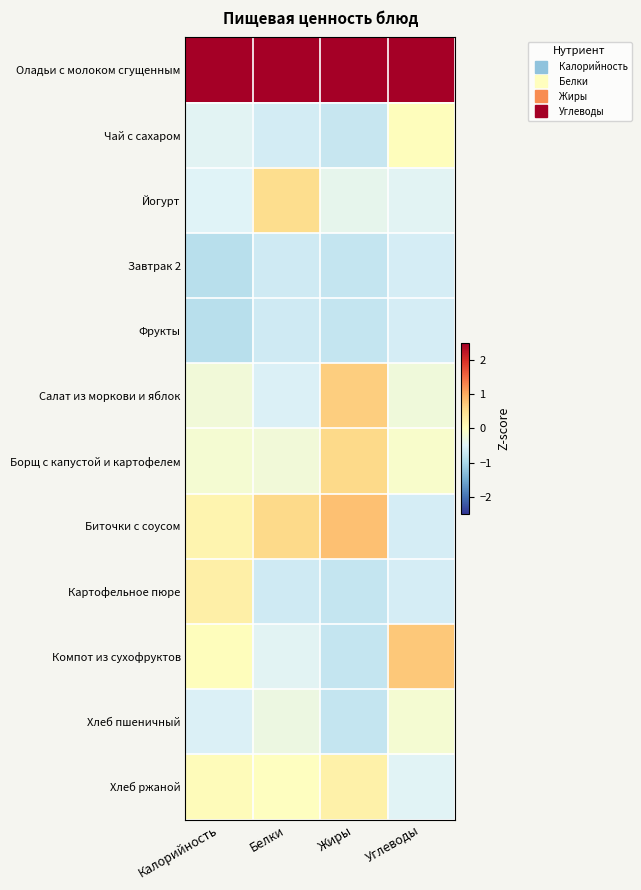

Reading left to right, transcribe all the data shown in this chart.

Оладьи с молоком сгущенным: Калорийность=3.1	Белки=3.0	Жиры=2.6	Углеводы=3.1
Чай с сахаром: Калорийность=-0.5	Белки=-0.6	Жиры=-0.7	Углеводы=0.0
Йогурт: Калорийность=-0.5	Белки=0.5	Жиры=-0.4	Углеводы=-0.5
Завтрак 2: Калорийность=-0.9	Белки=-0.7	Жиры=-0.8	Углеводы=-0.6
Фрукты: Калорийность=-0.9	Белки=-0.7	Жиры=-0.8	Углеводы=-0.6
Салат из моркови и яблок: Калорийность=-0.2	Белки=-0.5	Жиры=0.7	Углеводы=-0.2
Борщ с капустой и картофелем: Калорийность=-0.2	Белки=-0.2	Жиры=0.6	Углеводы=-0.1
Биточки с соусом: Калорийность=0.2	Белки=0.6	Жиры=0.8	Углеводы=-0.6
Картофельное пюре: Калорийность=0.2	Белки=-0.7	Жиры=-0.8	Углеводы=-0.6
Компот из сухофруктов: Калорийность=0.0	Белки=-0.5	Жиры=-0.8	Углеводы=0.7
Хлеб пшеничный: Калорийность=-0.5	Белки=-0.3	Жиры=-0.8	Углеводы=-0.2
Хлеб ржаной: Калорийность=0.1	Белки=-0.0	Жиры=0.2	Углеводы=-0.5